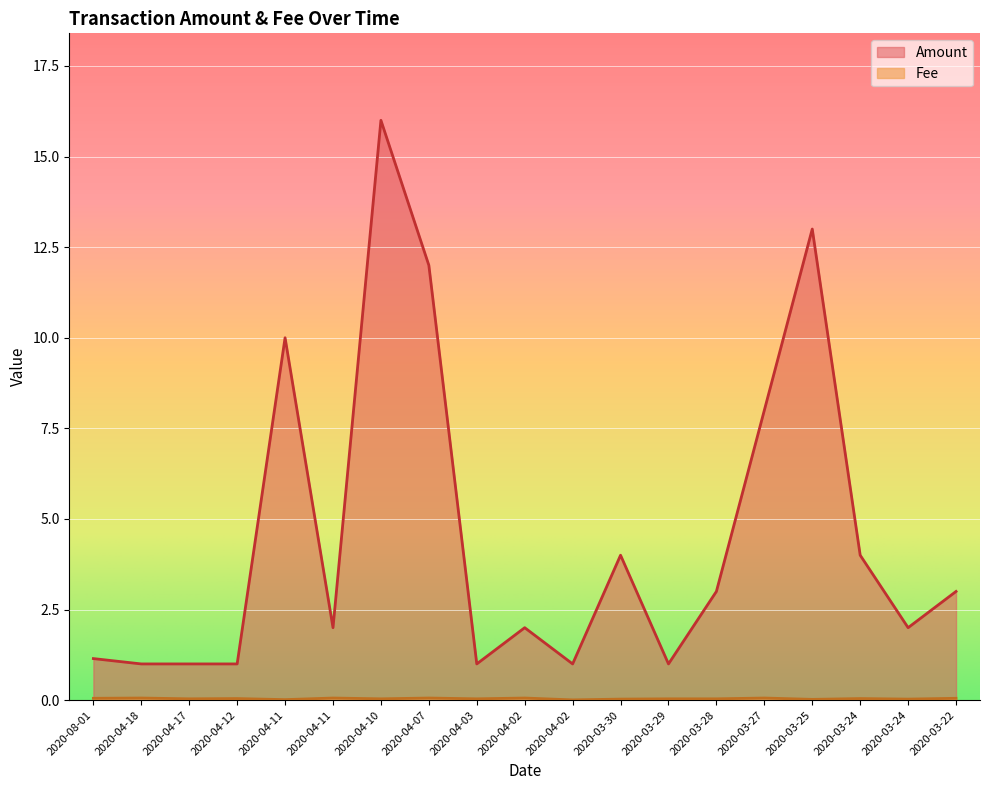

Between 2020-04-12 and 2020-04-02, which is larger?

2020-04-02